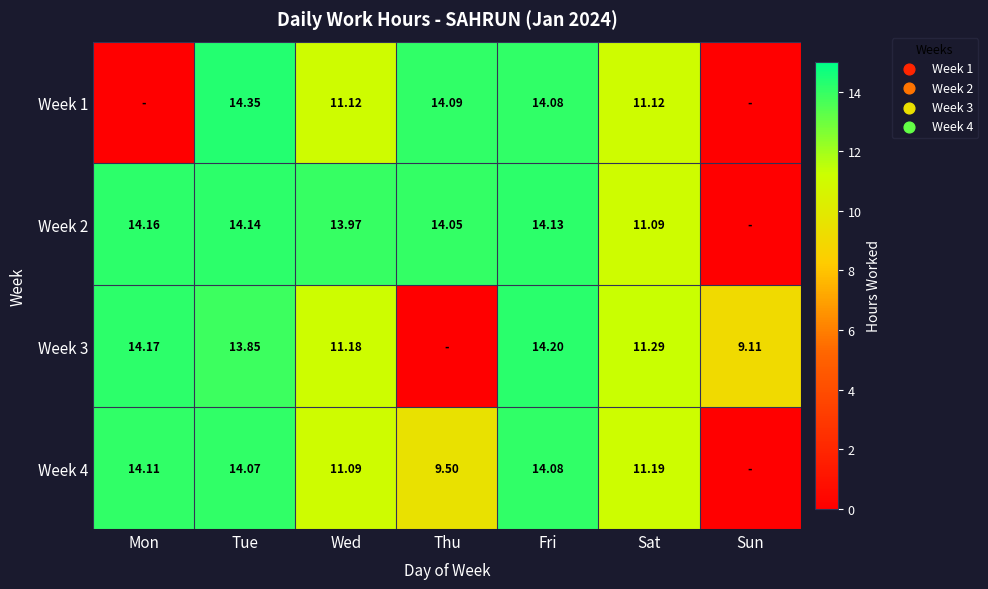

How many data points does each series have?

7